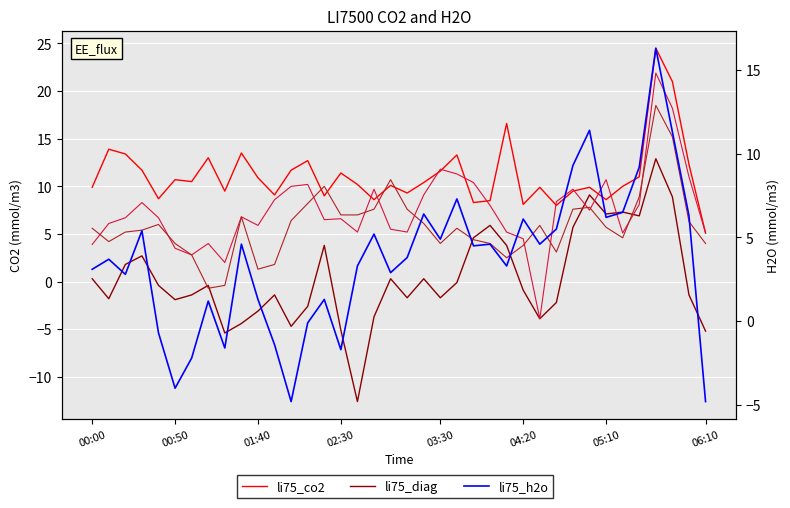

What is the value of the li75_diag point at the 3rd from the left?

1.8